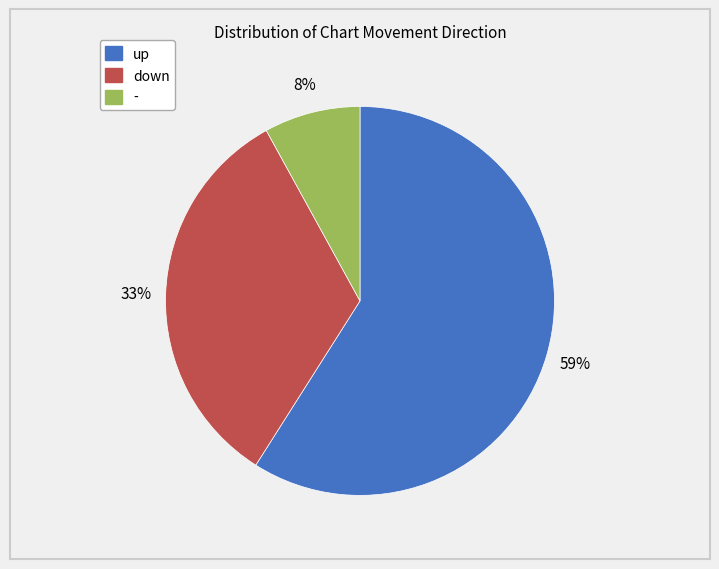

To the nearest percent, what is the difference between the largest and smallest slice percentages?

51%